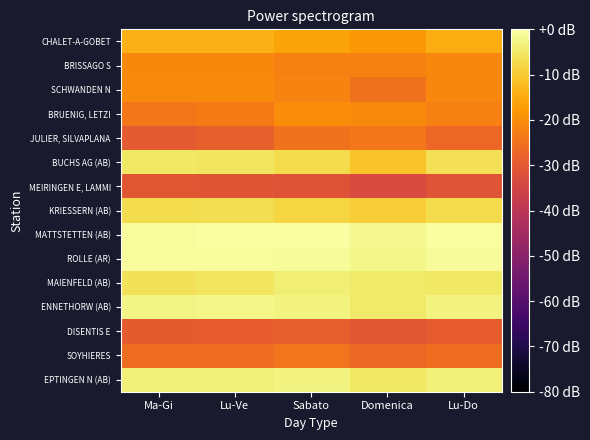

At which category is the sum across all series the highest?

Sabato